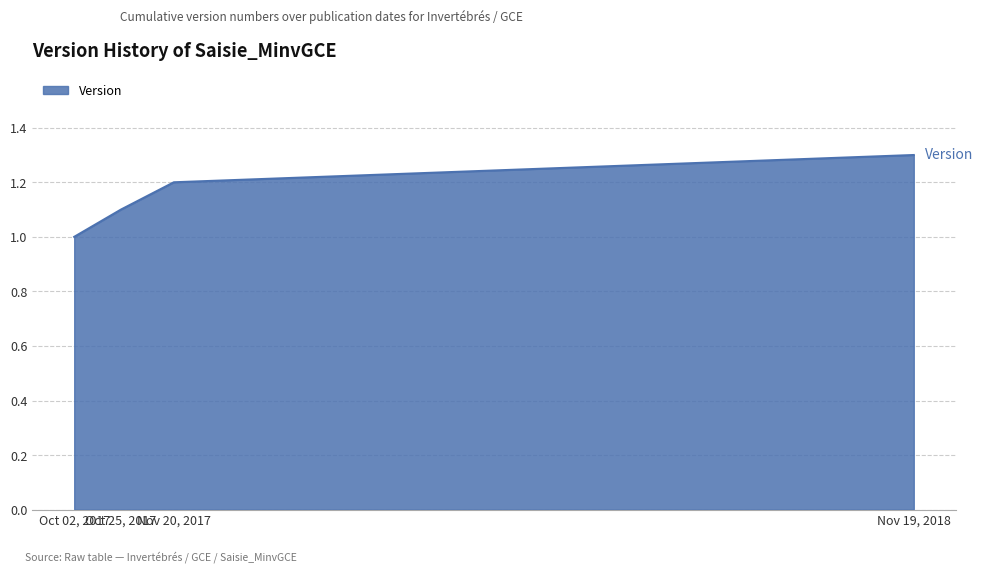

True or false: the data has more than 1 interior local peaks.

False